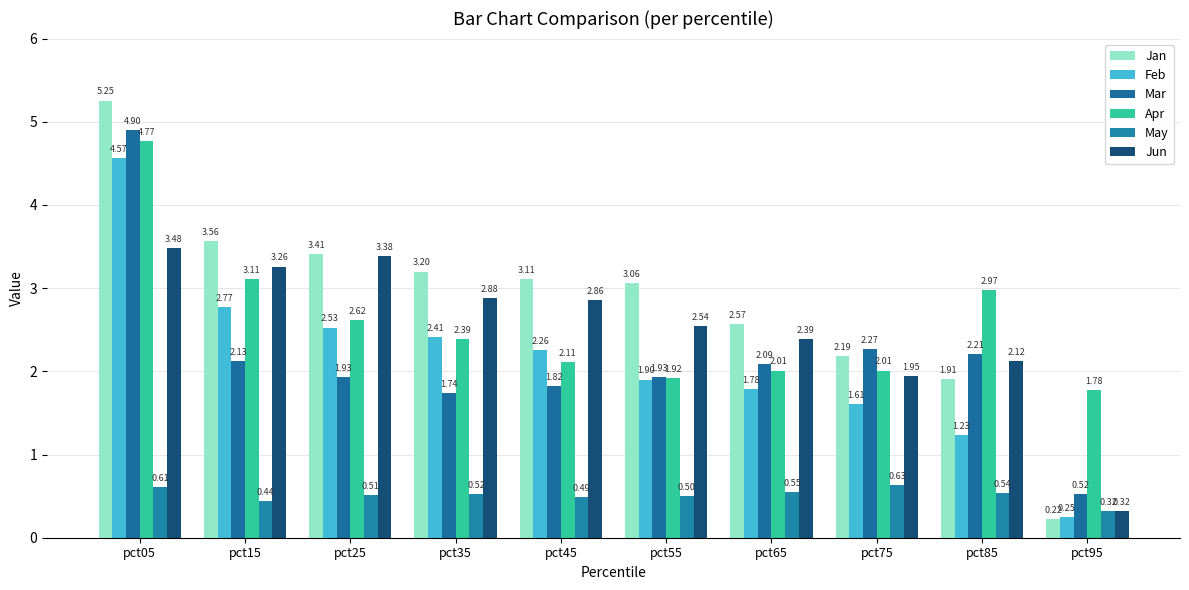

The value of Jan at pct15 is 3.6. True or false?

True